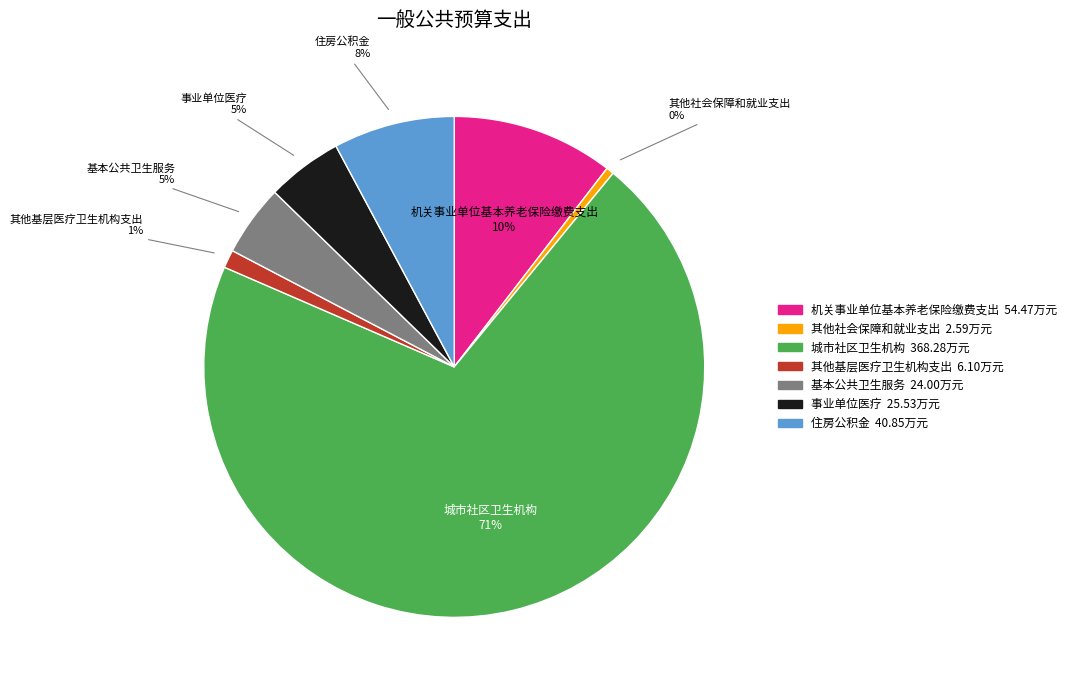

What is the majority slice?

城市社区卫生机构